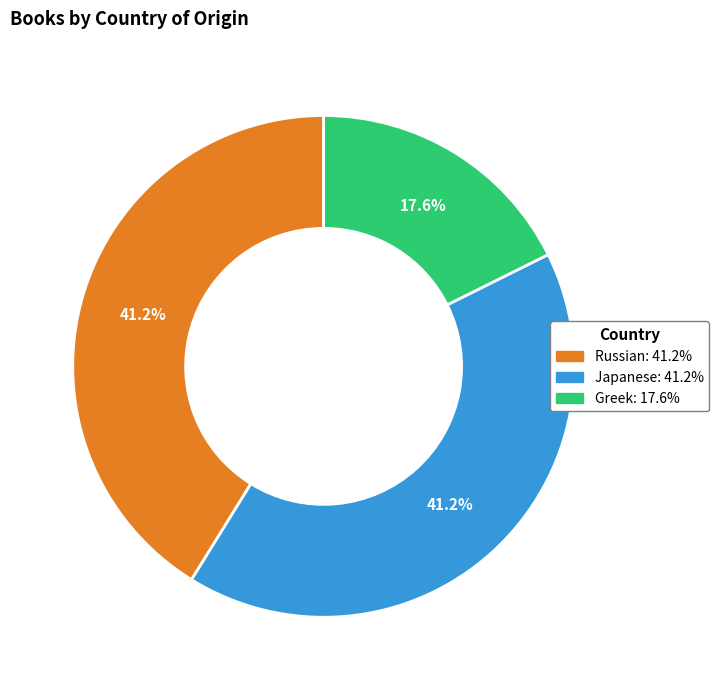

To the nearest percent, what is the difference between the Greek and Japanese slice percentages?

24%